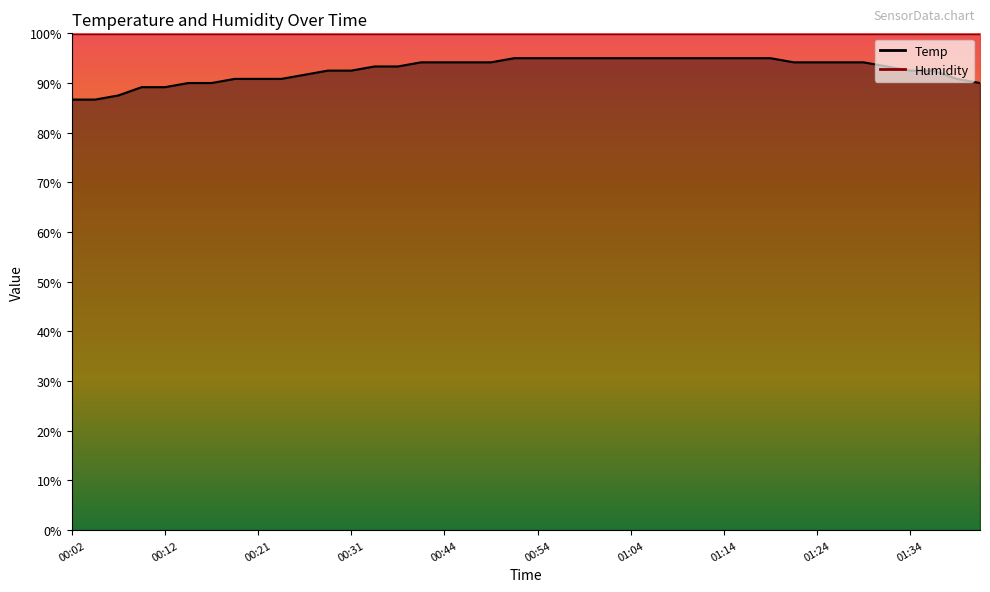

What is the ratio of the value at 01:21 to the value at 01:42?

1.0